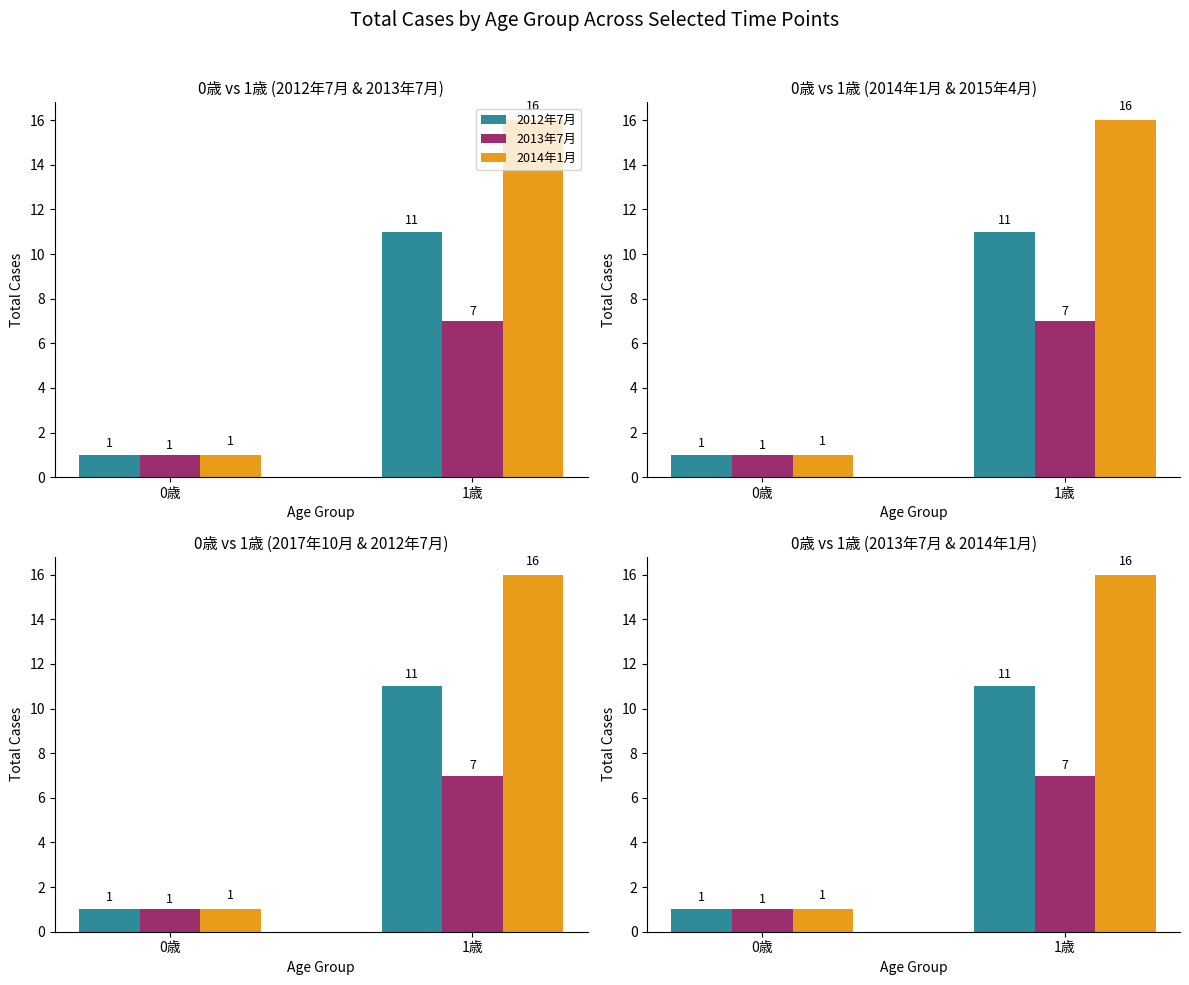

At how many categories does at least one series exceed 14?

1